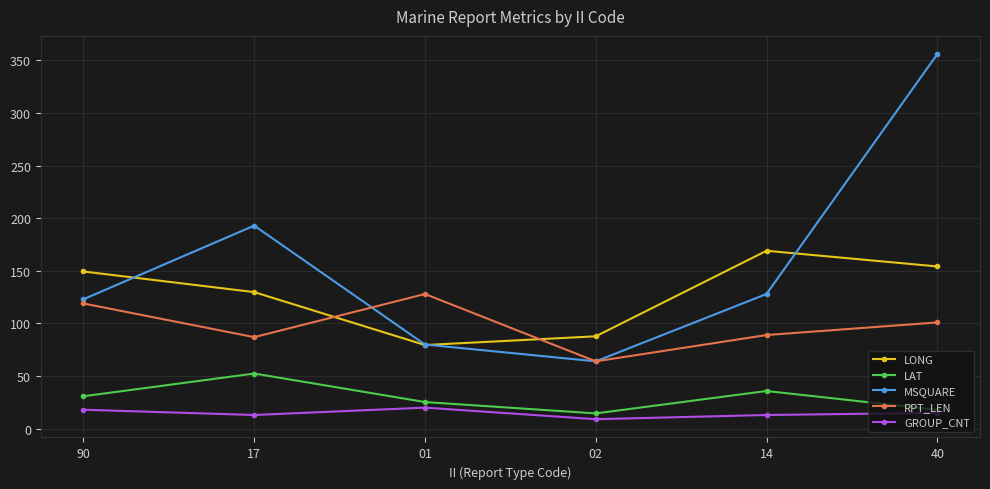

At which category does RPT_LEN reach its first local peak?

01